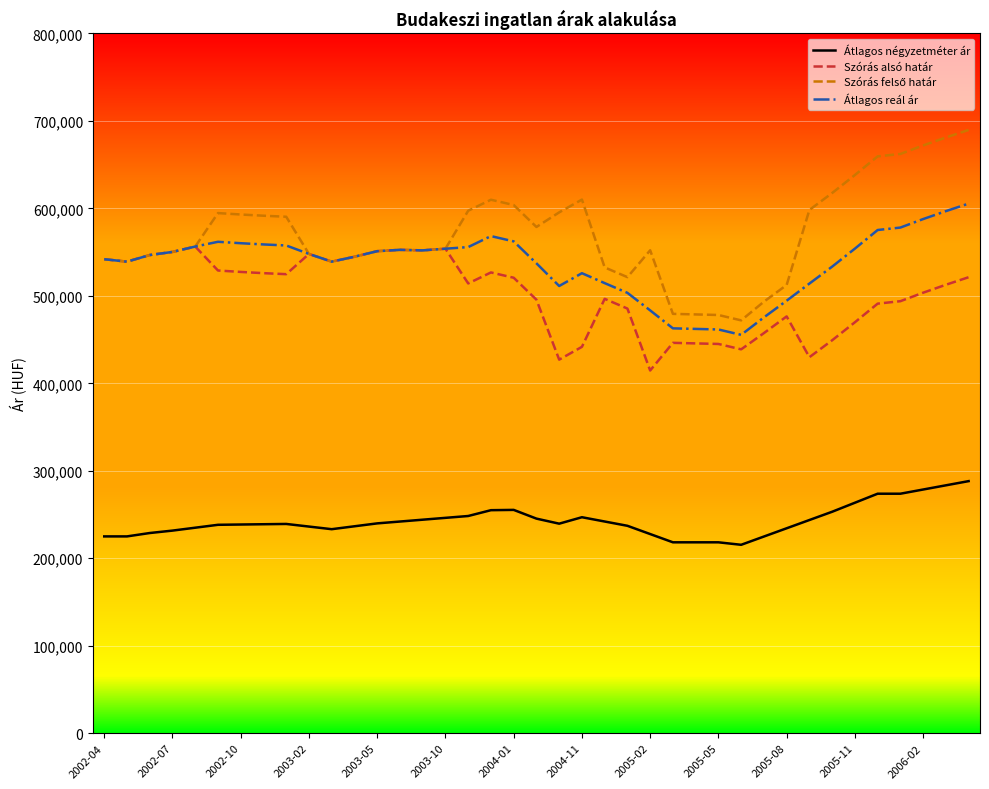

What is the lowest value of the Átlagos négyzetméter ár series?

215411